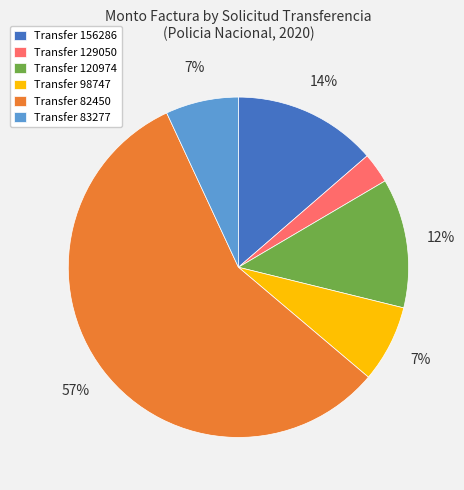

To the nearest percent, what percentage of the pie is Transfer 98747?

7%